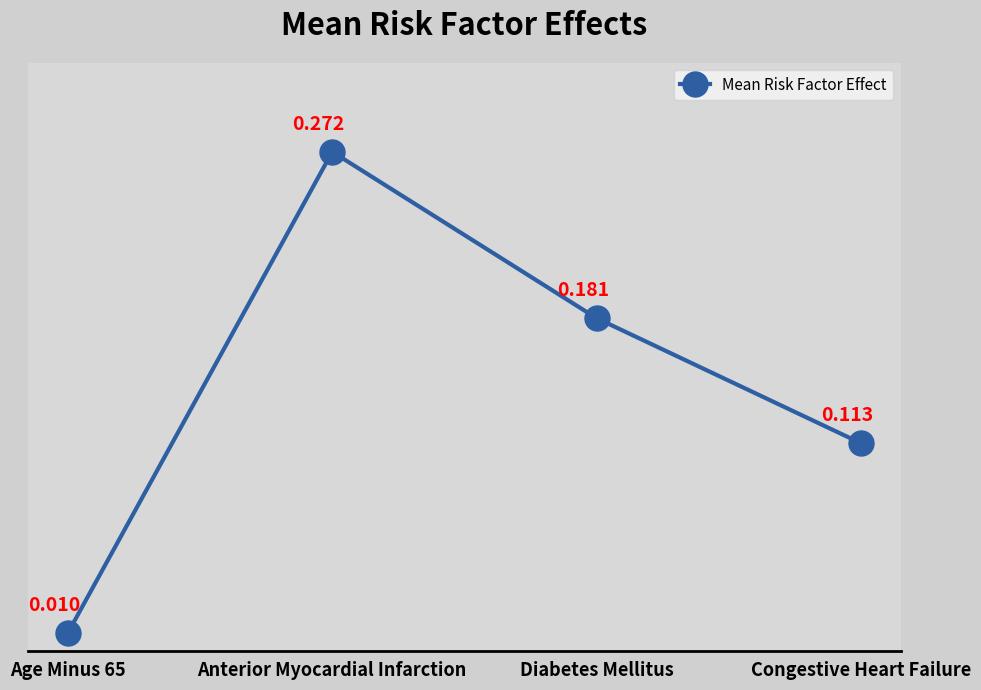

What is the label of the 3rd point from the right?

Anterior Myocardial Infarction